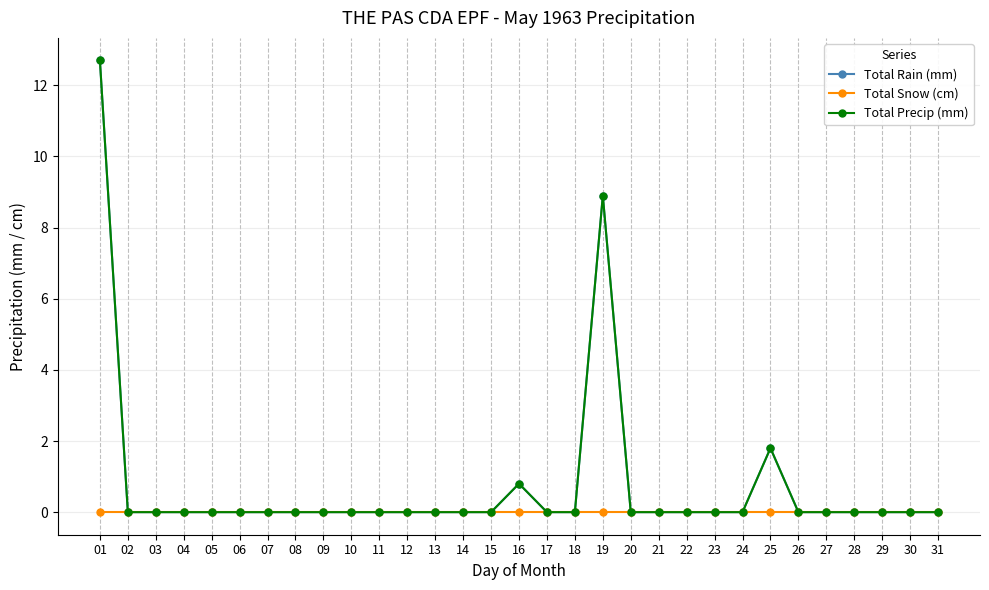

Between 21 and 24, which is larger?

21